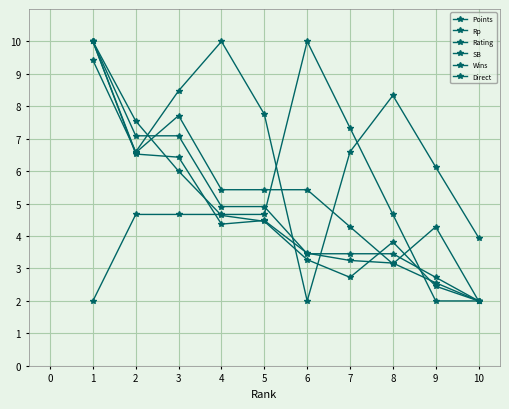

What is the maximum value shown in the chart?

10.0